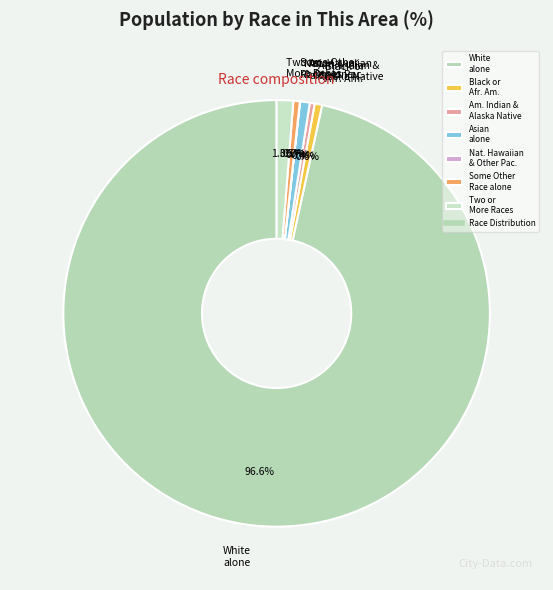

What is the ratio of the value at Two or More Races to the value at Black or Afr. Am.?

2.2